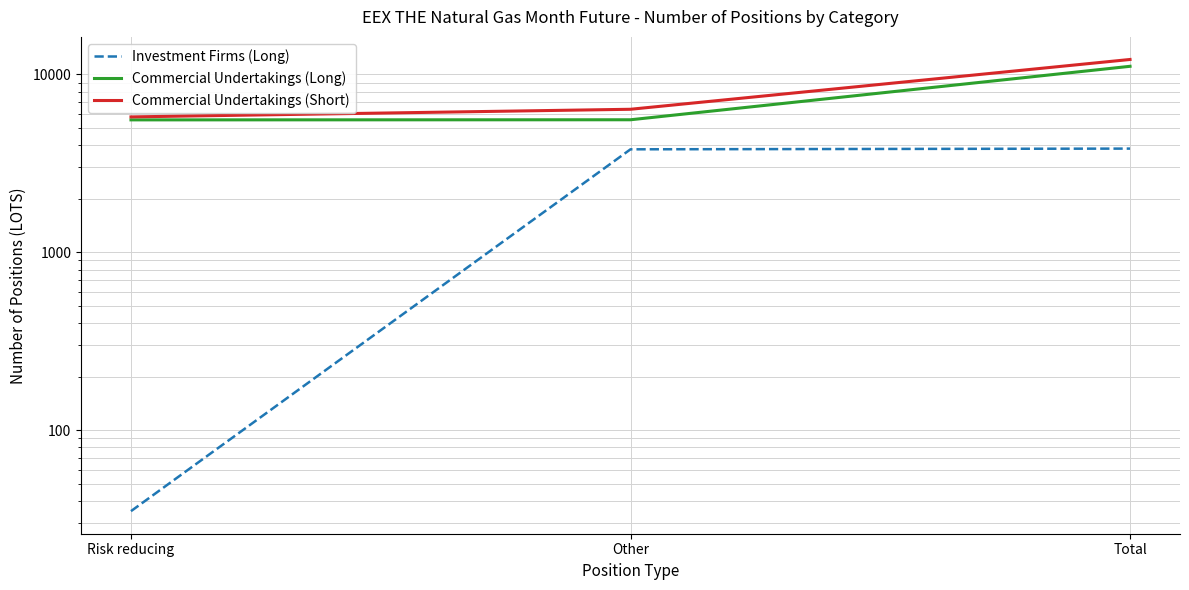

What position from the left is Risk reducing?

1